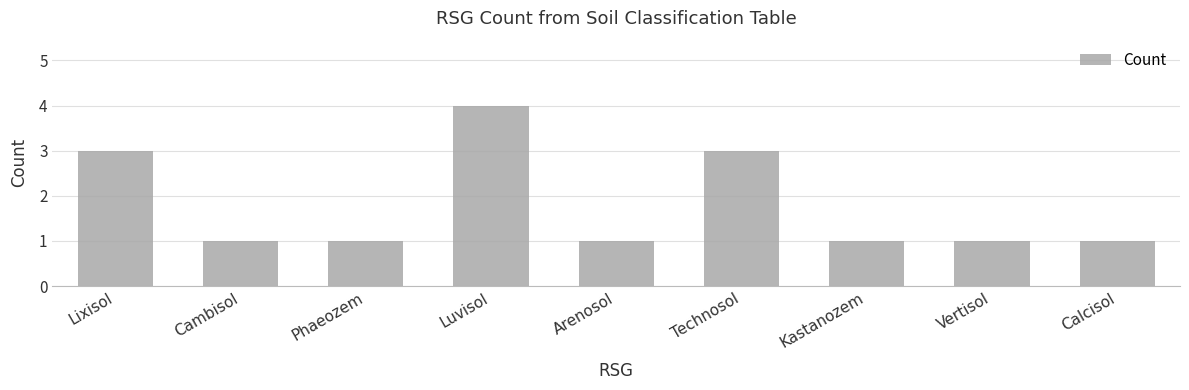

Reading left to right, extract all data points from this chart.

3	1	1	4	1	3	1	1	1